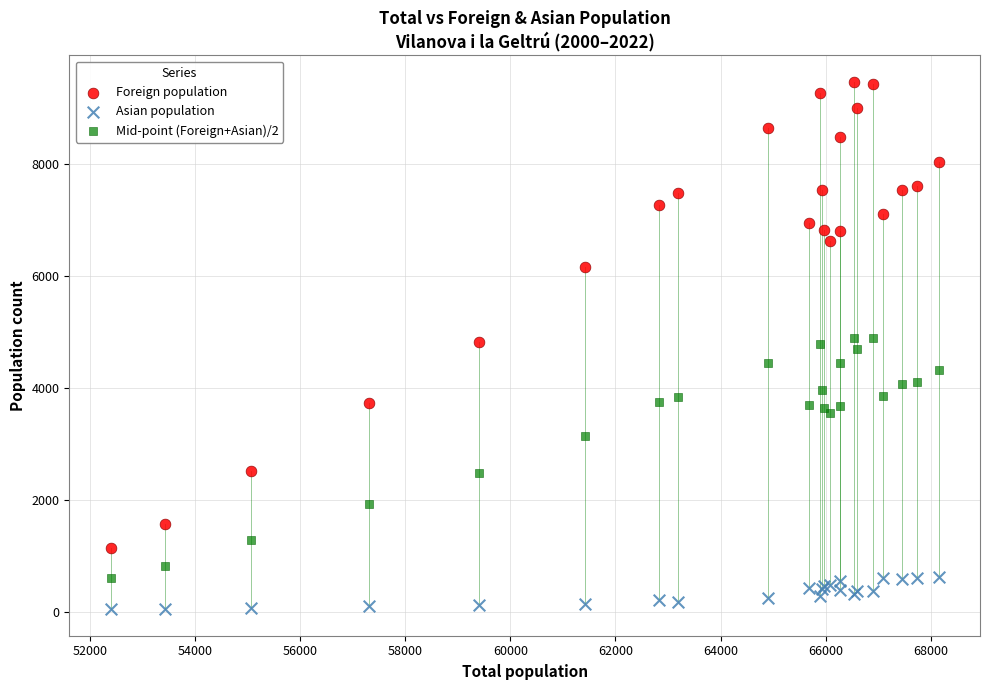

Which series contains the highest Y value?

Foreign population